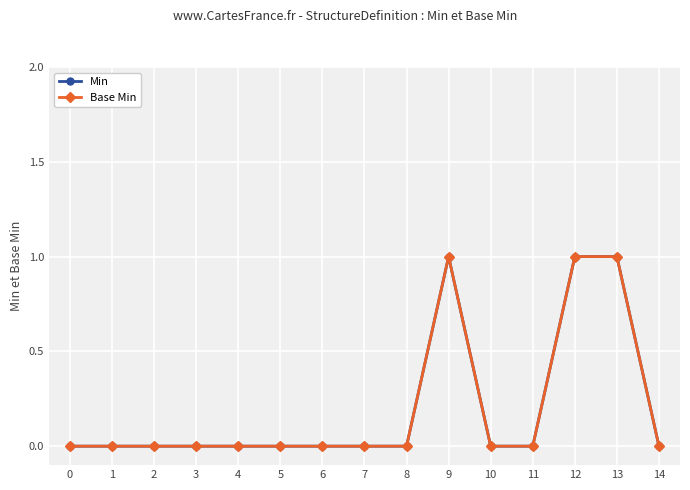

What is the difference between the second highest and minimum values in the Min series?

1